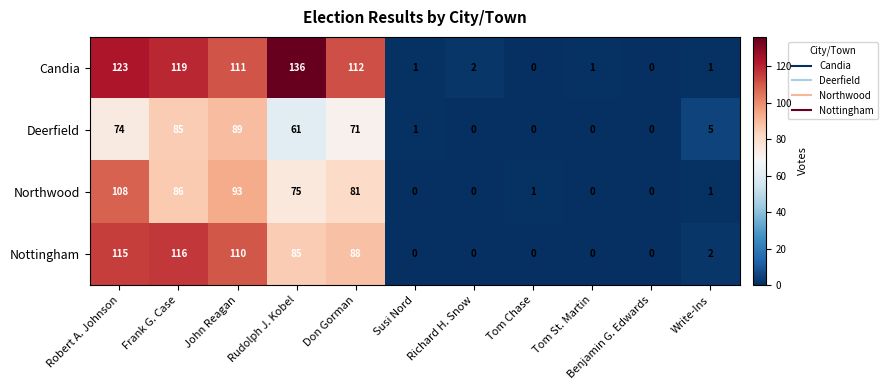

At which category is the sum across all series the highest?

Robert A. Johnson